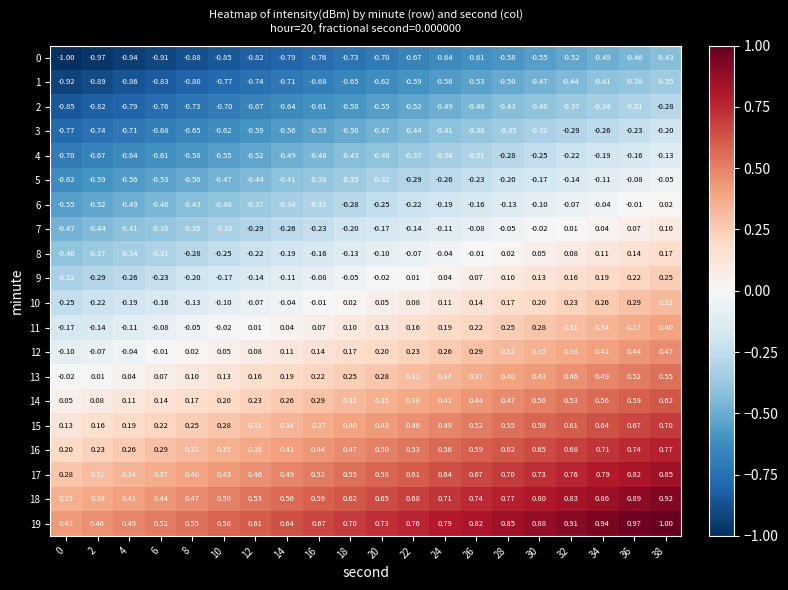

What is the spread (max minus min) of values at 24?

1.4